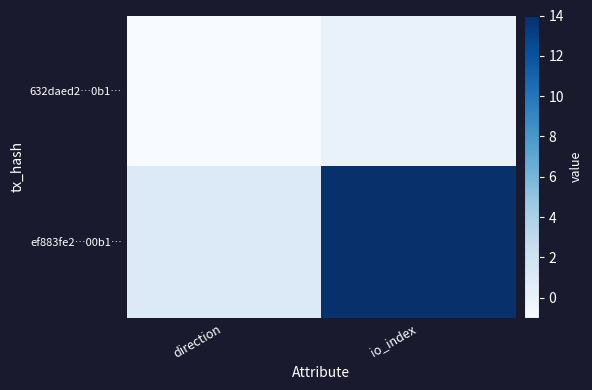

How many distinct data groups are displayed?

2